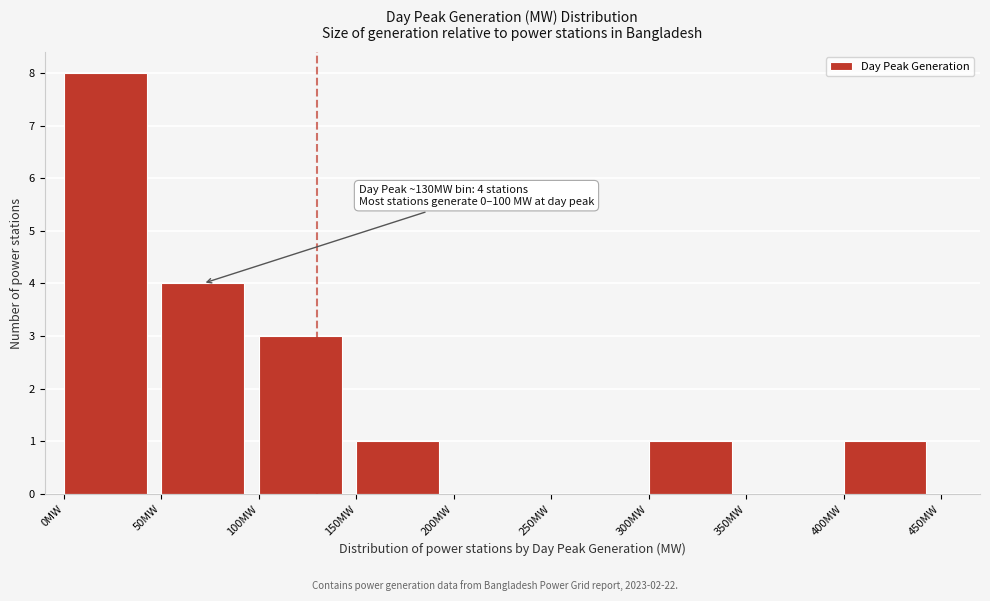

Over which range of the x-axis is the bar tallest?

0 to 50